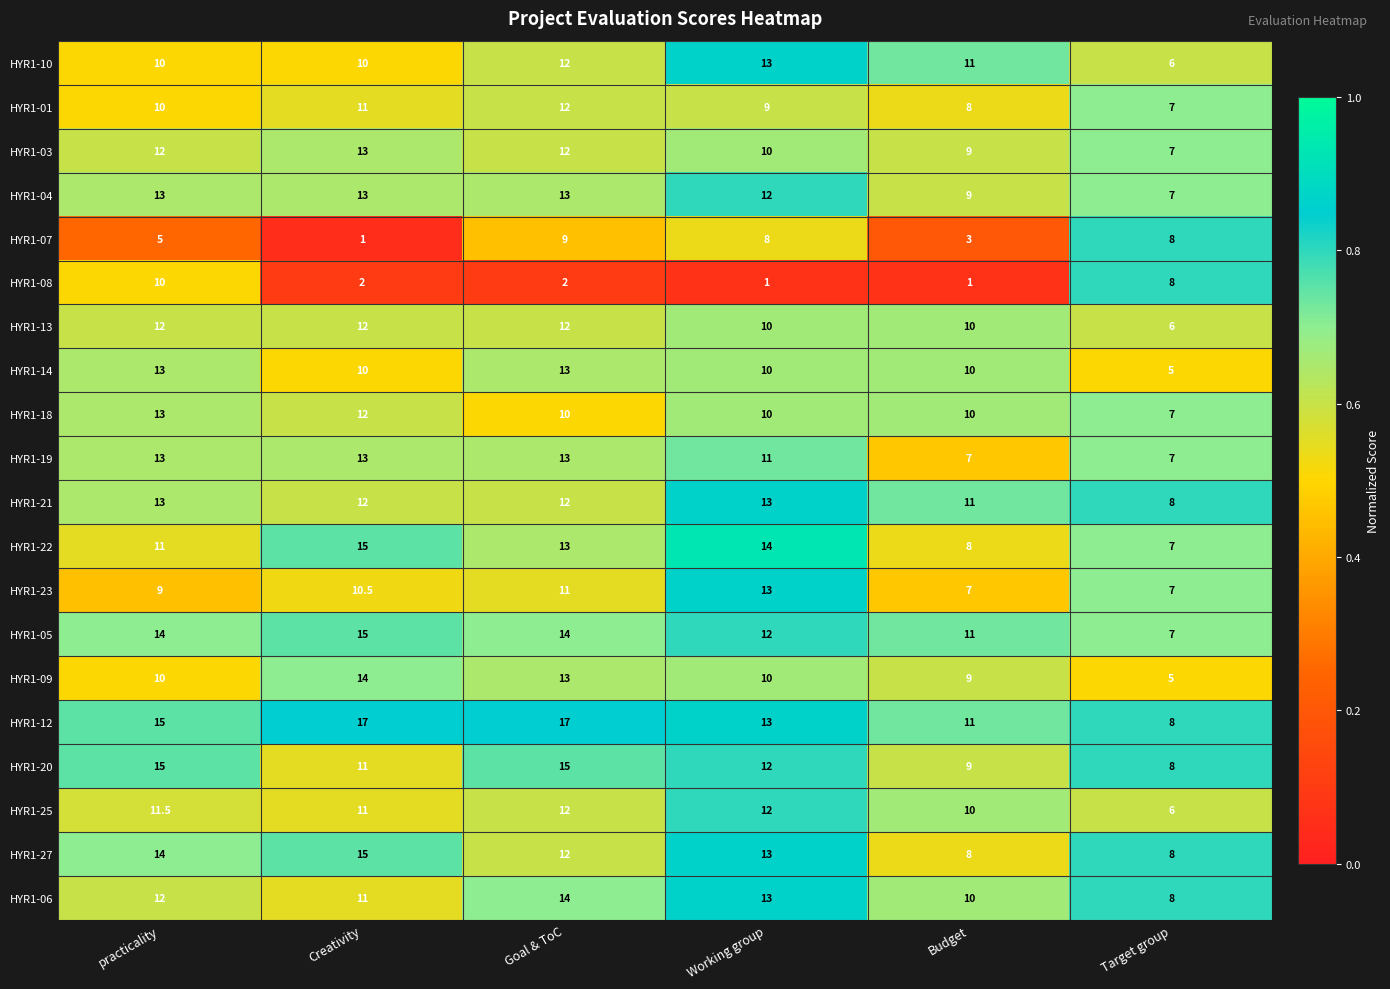

What is the difference between the HYR1-06 values at Goal & ToC and Working group?

1.0